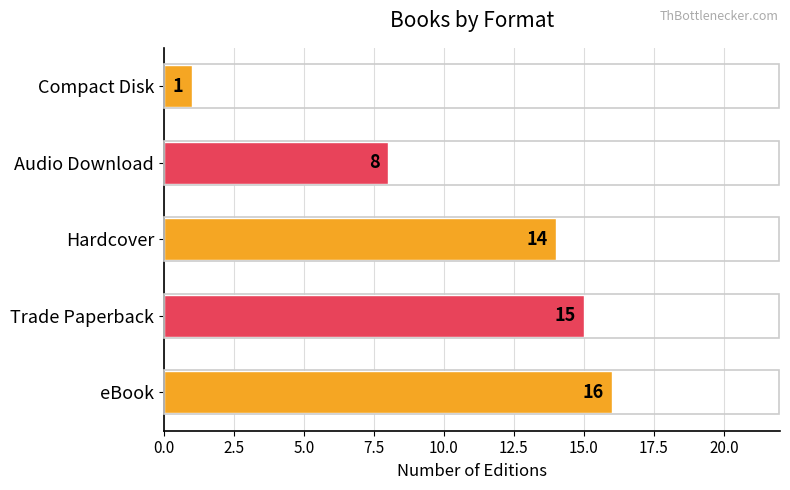

Does the chart contain any negative values?

No